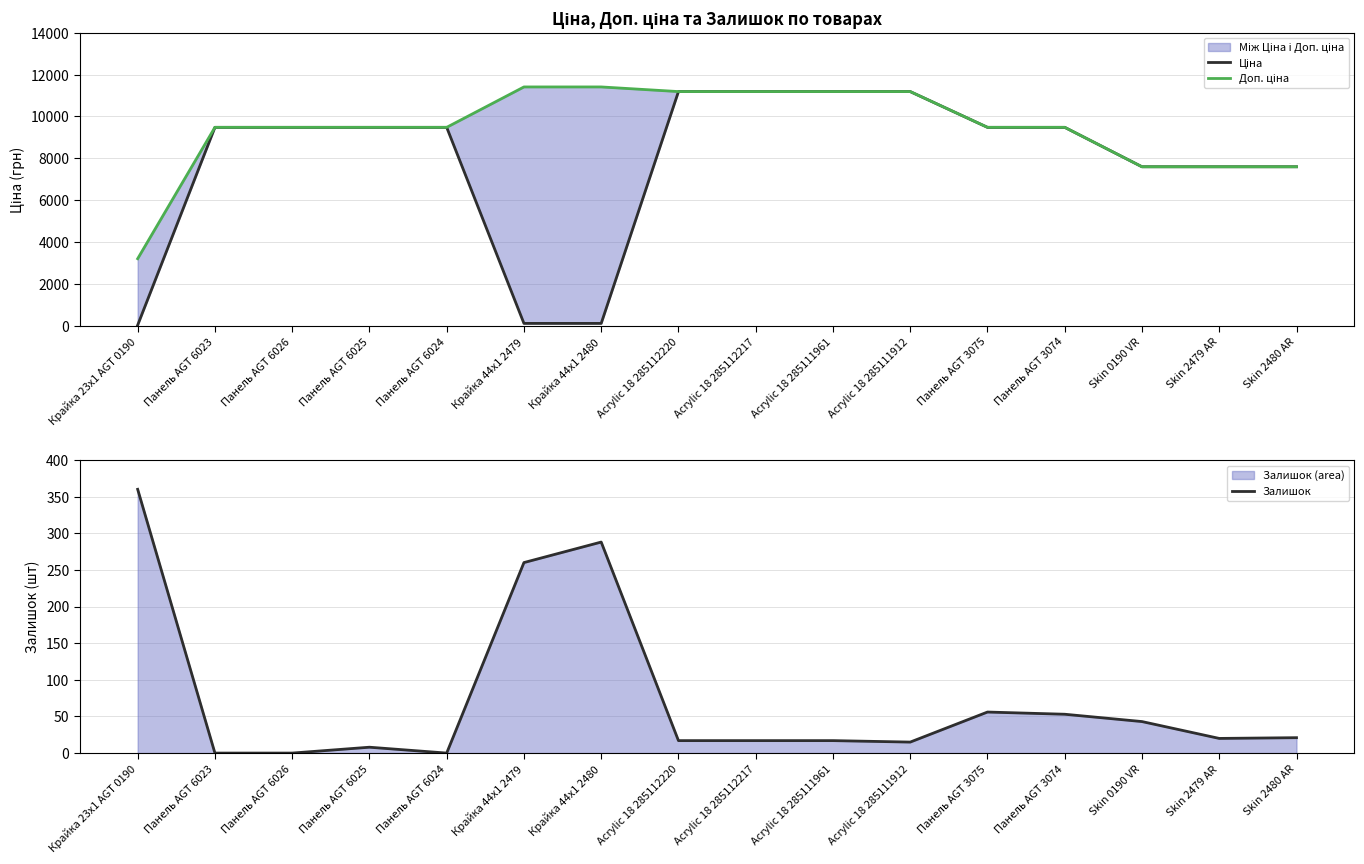

List the series in order of their peak value, highest first.

Доп. ціна, Ціна, Залишок